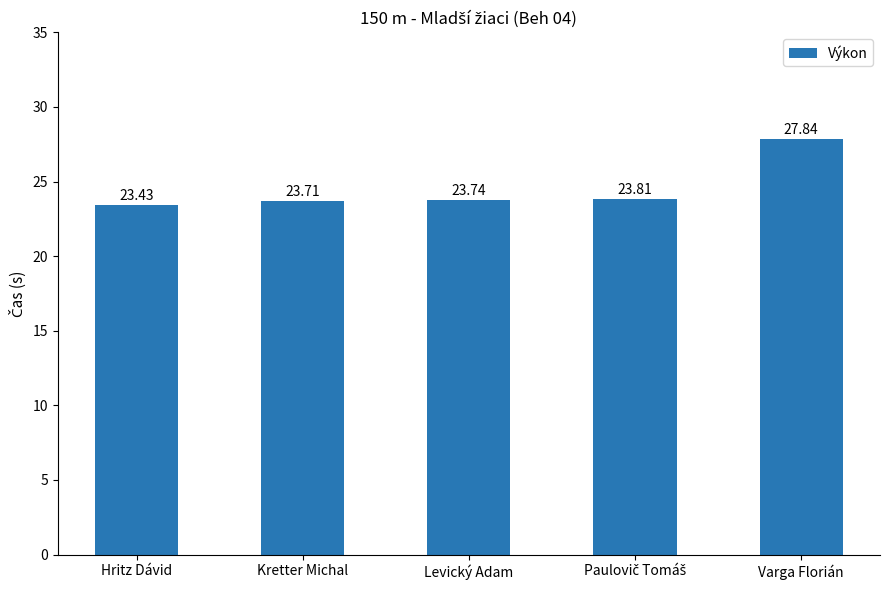

Which category has the lowest value across all series?

Hritz Dávid